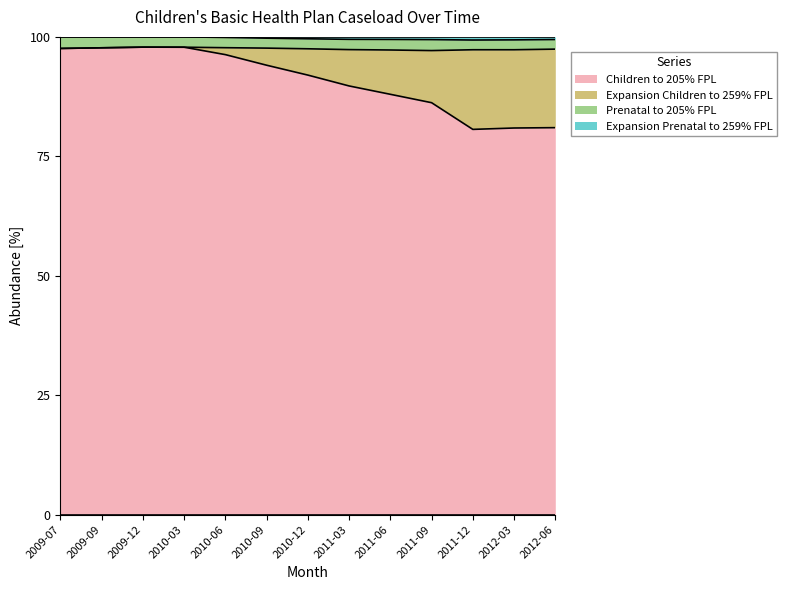

True or false: Children to 205% FPL has a value of 97.8 at 2010-03.

True